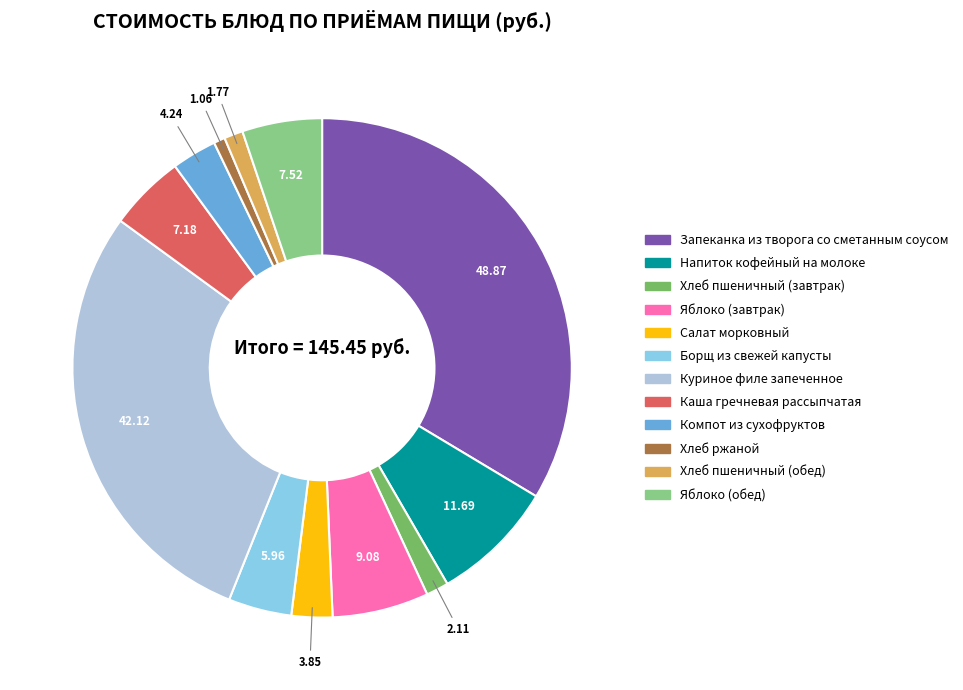

What is the largest slice in the pie chart?

Запеканка из творога со сметанным соусом